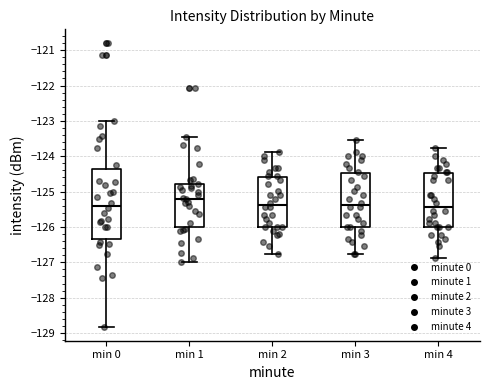

Reading left to right, transcribe this box plot: for each box, give where its median line is, the range the box spans, and where its two whiskers end, as read against the y-axis. The values are not printed on the chart, so give them approximately, as read against the axis.

min 0: median -125.4, box -126.3 to -124.4, whiskers -128.8 to -123.0
min 1: median -125.2, box -126.0 to -124.8, whiskers -127.0 to -123.4
min 2: median -125.4, box -126.0 to -124.6, whiskers -126.8 to -123.9
min 3: median -125.4, box -126.0 to -124.5, whiskers -126.8 to -123.5
min 4: median -125.4, box -126.0 to -124.5, whiskers -126.9 to -123.8